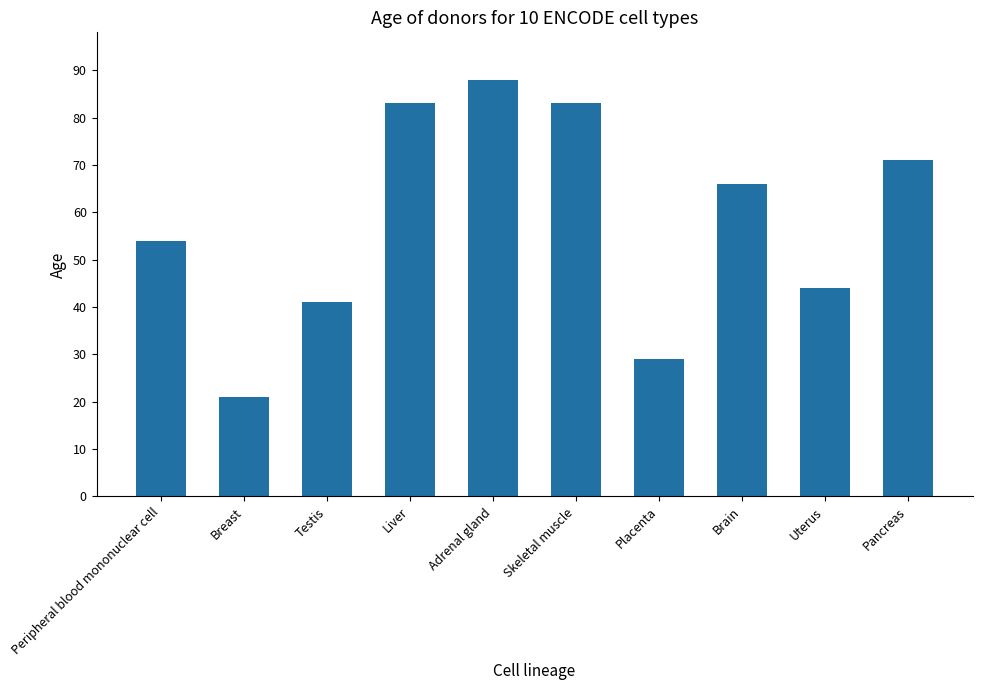

What is the value of the 6th bar from the left?

83